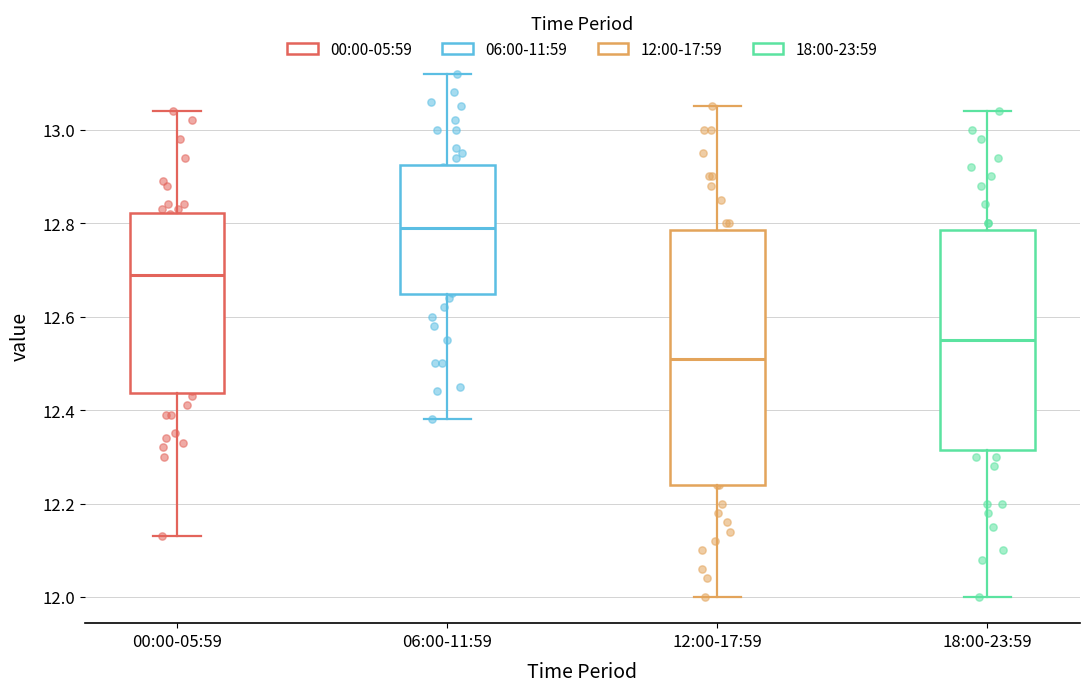

Where does the upper whisker of the box for 06:00-11:59 end on the y-axis? The values are not printed on the chart, so give them approximately, as read against the axis.

13.12